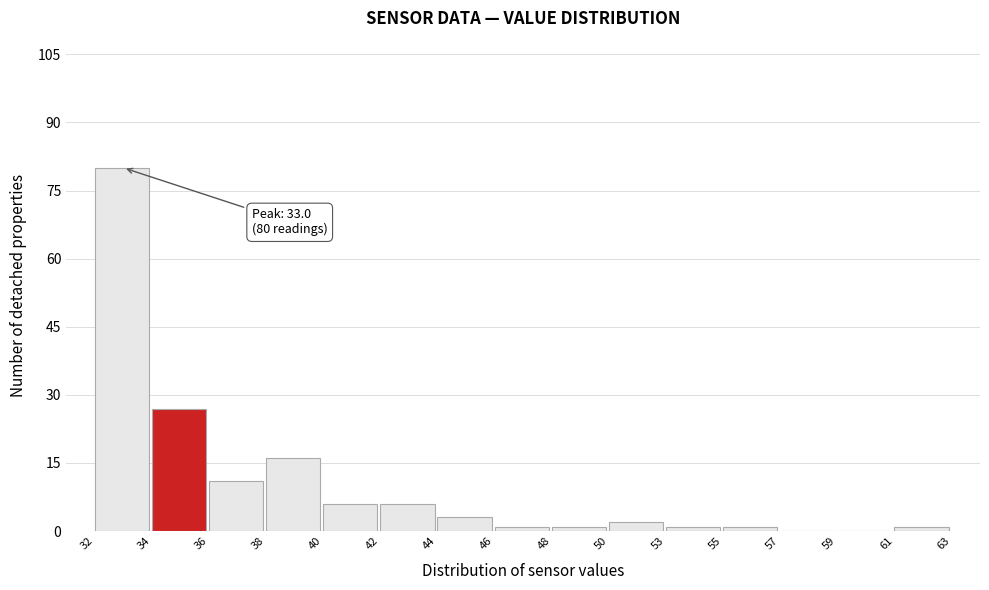

Reading left to right, what are all the values shown in this chart?

32=80	34=27	36=11	38=16	40=6	42=6	44=3	46=1	48=1	50=2	53=1	55=1	57=0	59=0	61=1